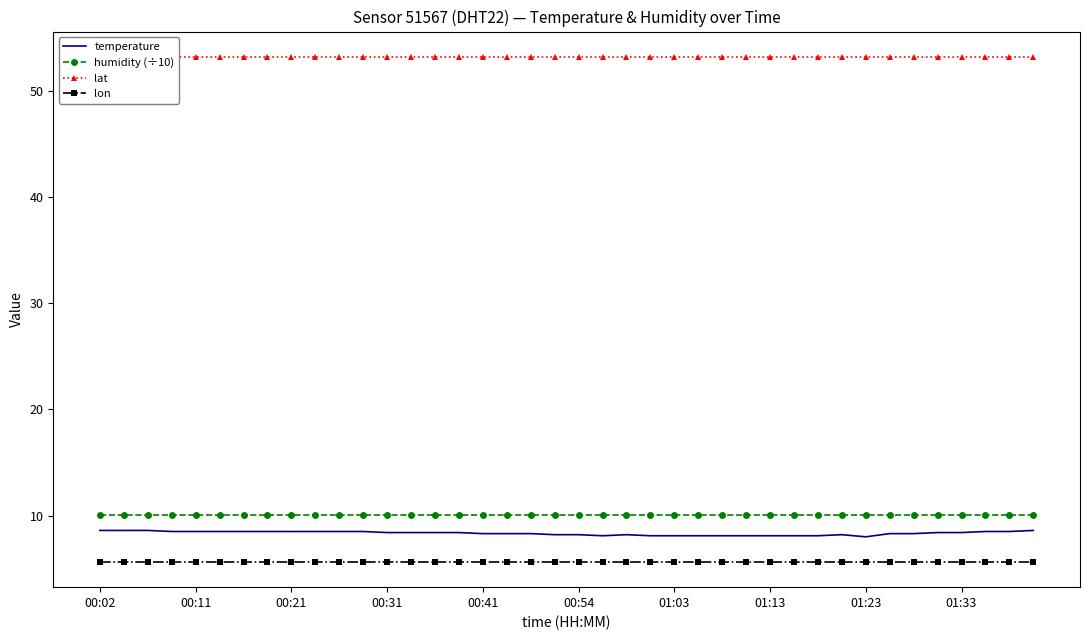

What is the average value of the lat series?

53.2